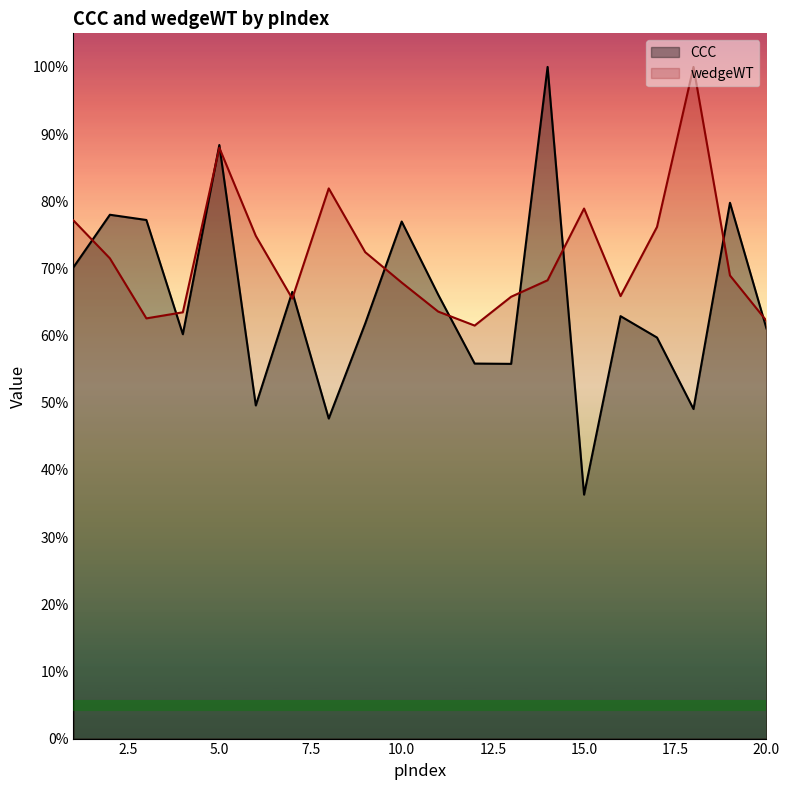

At which label does wedgeWT reach its minimum?

12